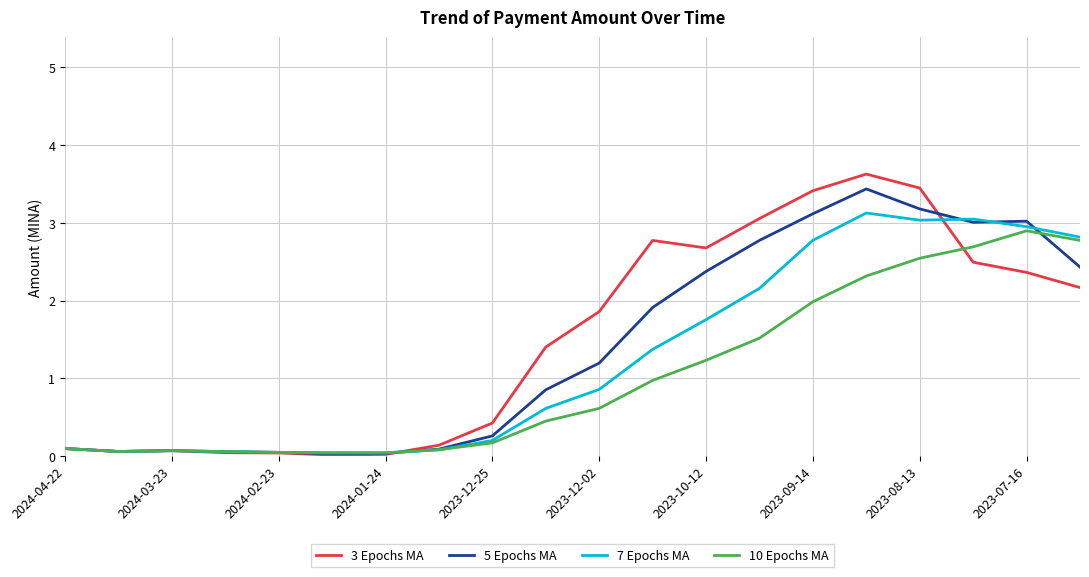

What is the maximum value shown in the chart?

3.6